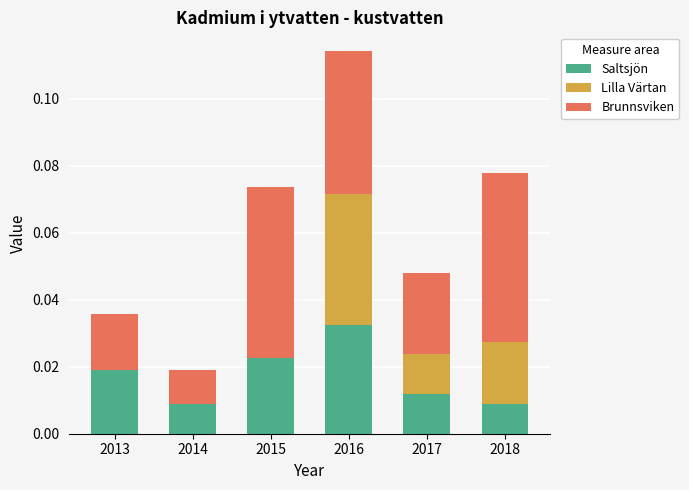

Is it true that Saltsjön equals 0.0 at 2017?

True